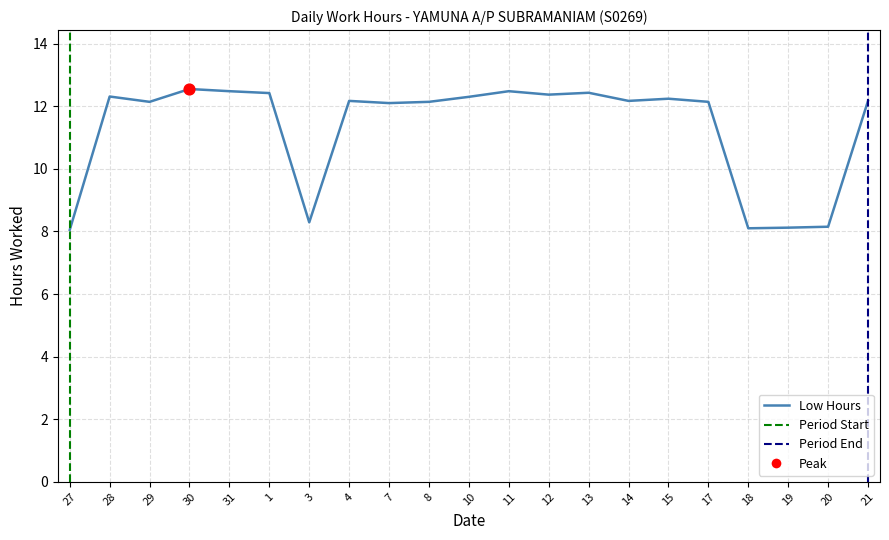

Approximately how many times larger is the value at 31 compared to 29?

1.0